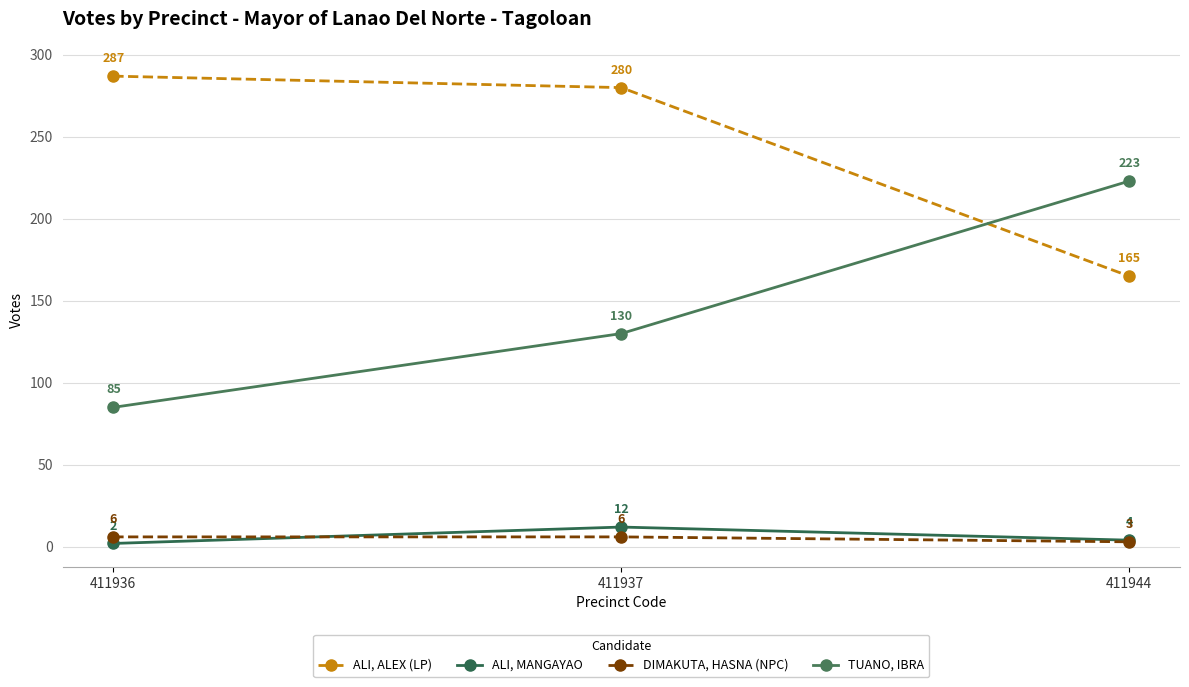

Reading left to right, transcribe all the data shown in this chart.

ALI, ALEX (LP): 287	280	165
ALI, MANGAYAO: 2	12	4
DIMAKUTA, HASNA (NPC): 6	6	3
TUANO, IBRA: 85	130	223